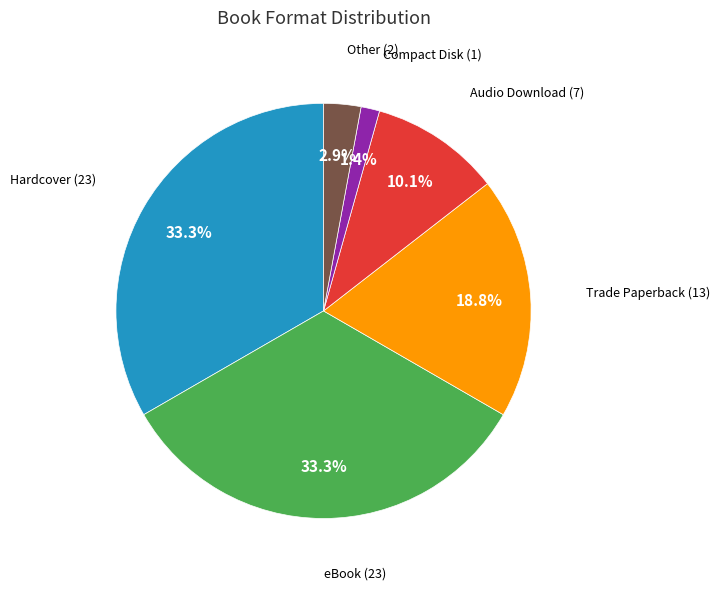

Is there any slice that represents more than half of the pie?

No